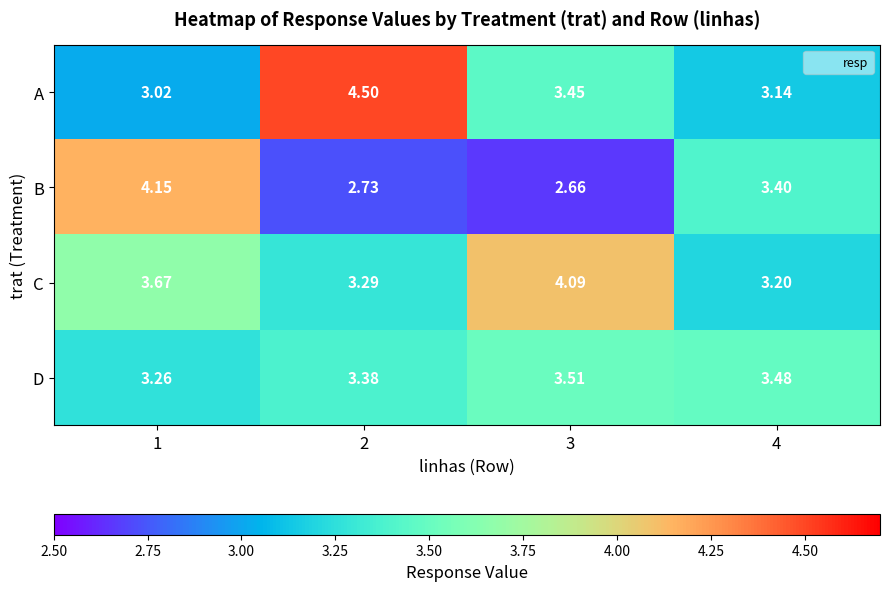

Which series has the widest spread of values?

B